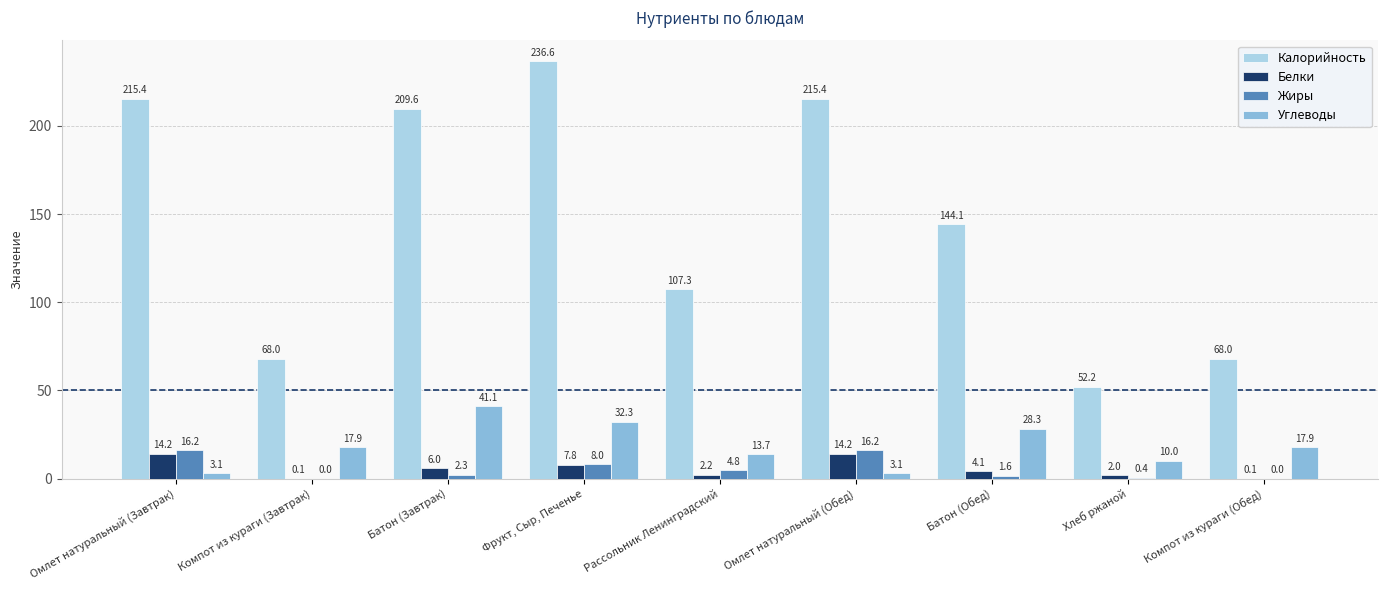

What is the sum of all Белки values?

50.7